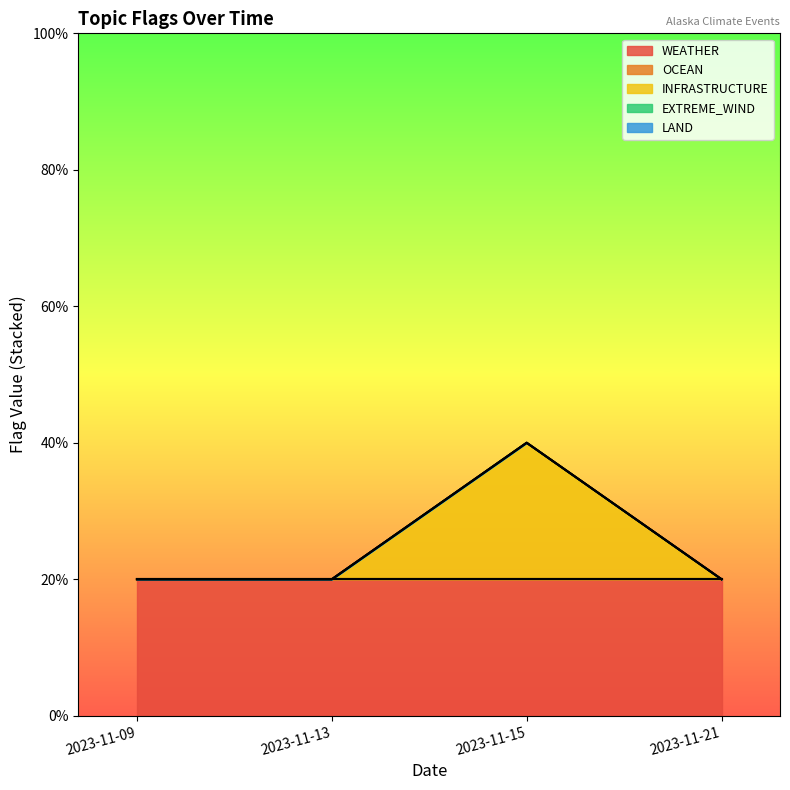

How many categories are shown in the chart?

4